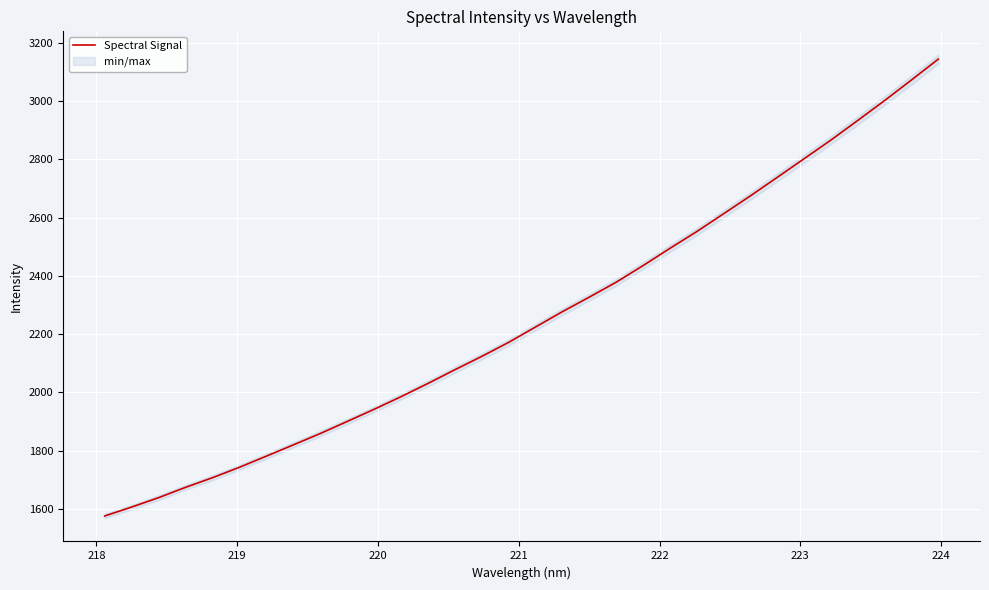

What is the minimum value for Spectral Signal?

1576.0